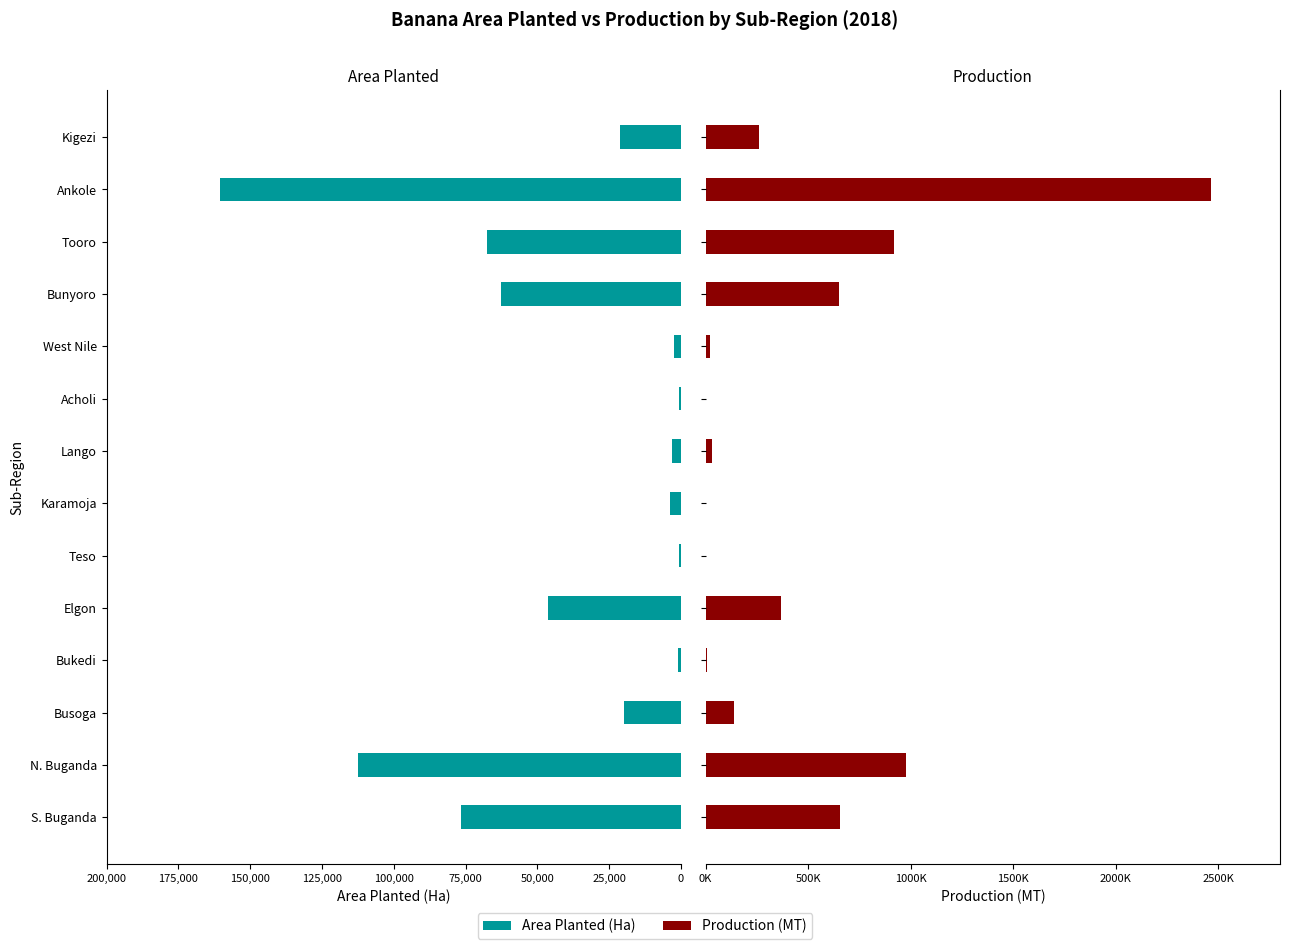

The value of Area Planted (Ha) at Elgon is -66556. True or false?

False